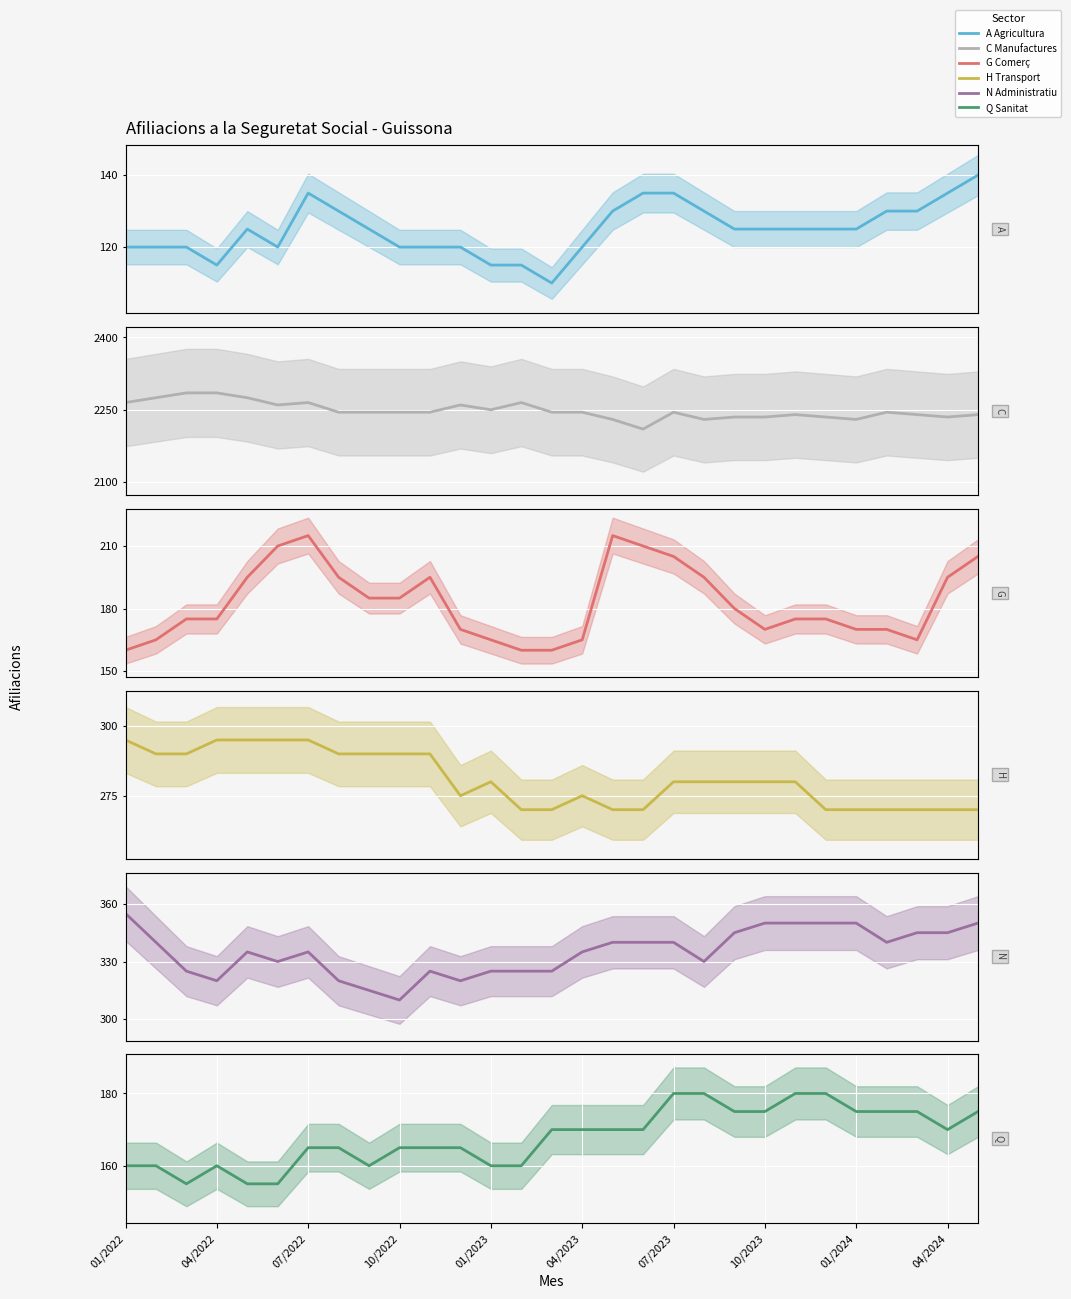

What is the value of the A Agricultura point at the 24th from the left?

125